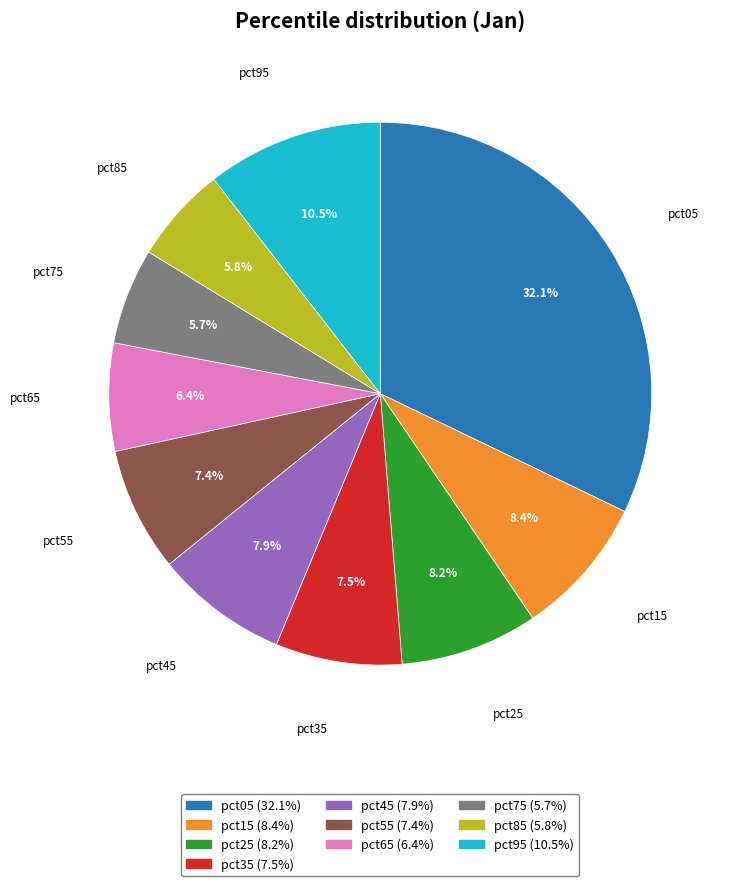

Is it true that pct75 is 1% of the pie?

False